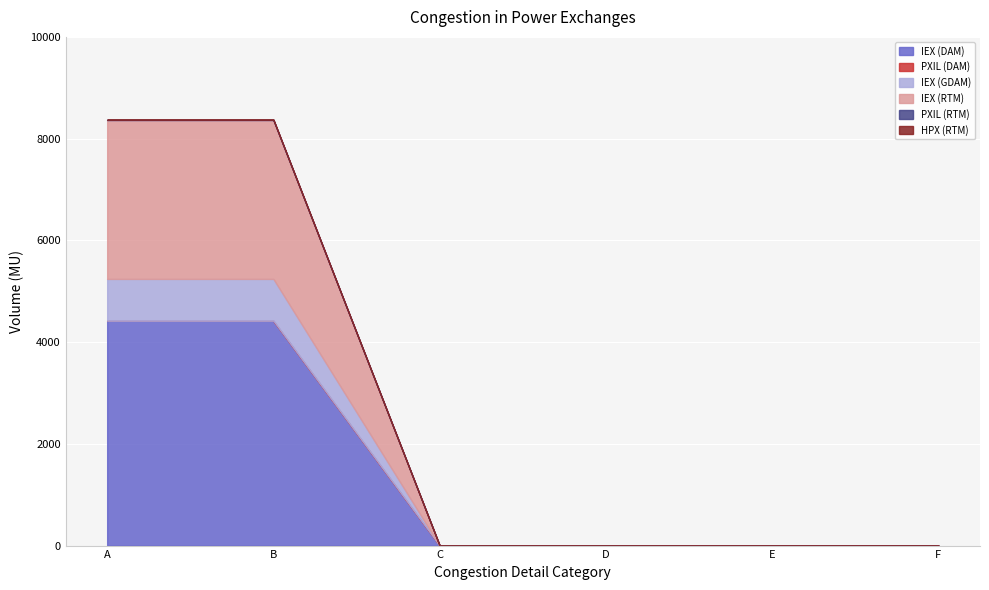

True or false: PXIL (RTM) has more than 2 points higher than both neighbors.

False